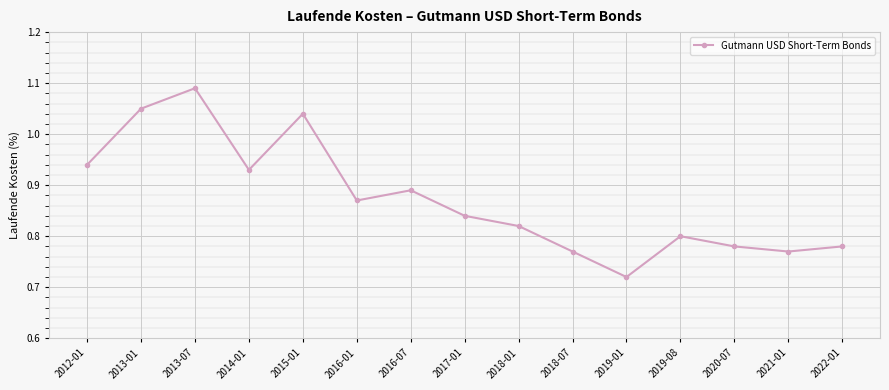

At which label is the value closest to 0?

2019-01